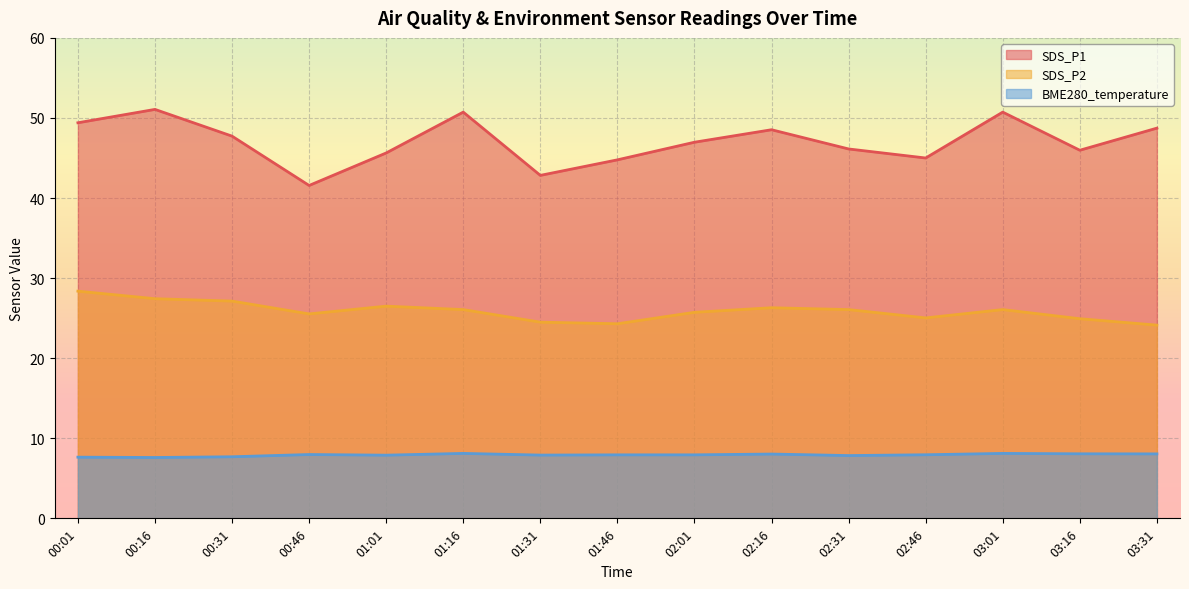

How many data points in SDS_P1 are above 46?

9